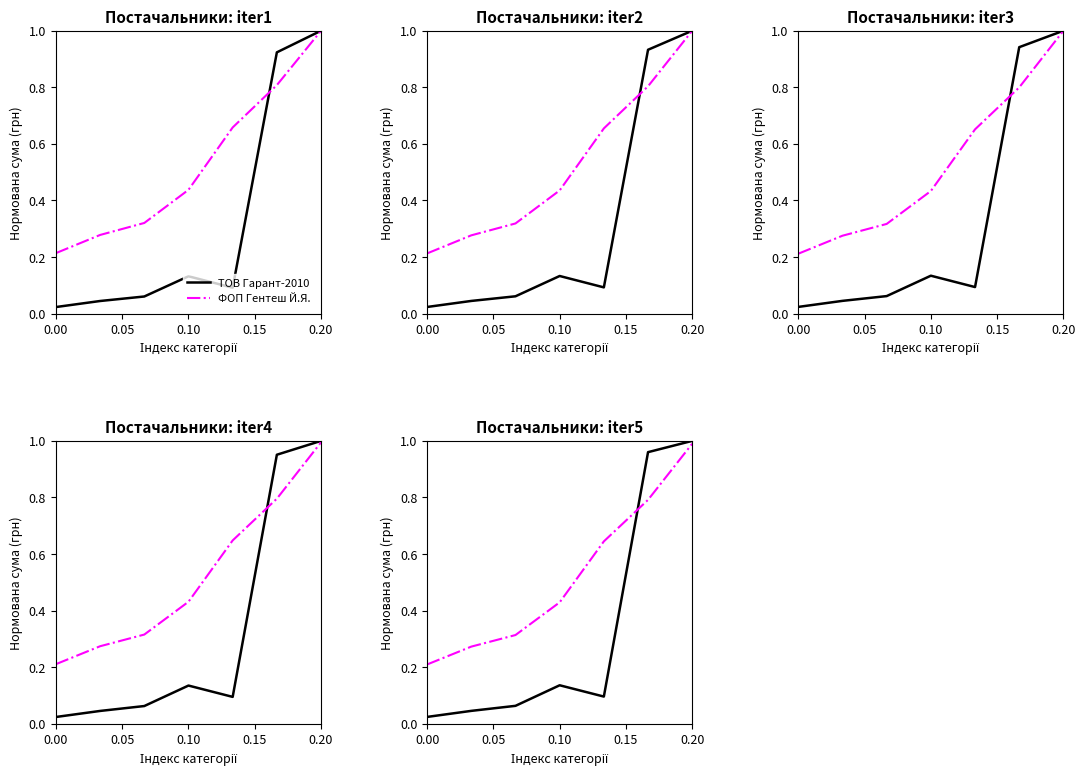

Does the chart have visible grid lines?

No